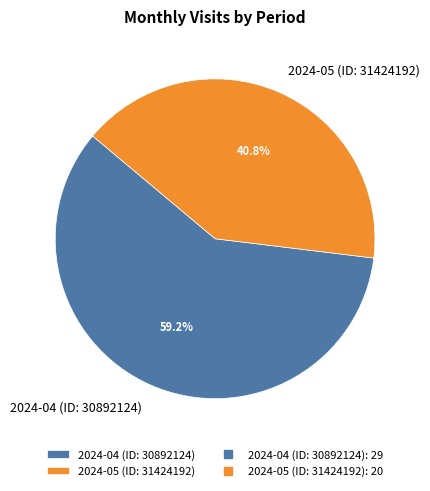

Does 2024-04 (ID: 30892124) account for over 50% of the chart?

Yes